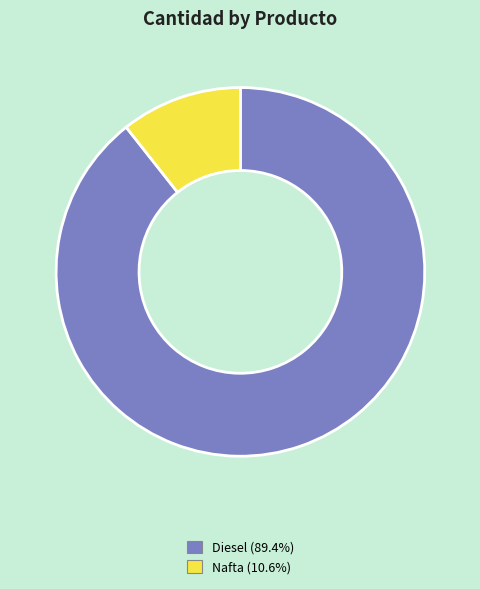

How many slices are in this pie chart?

2